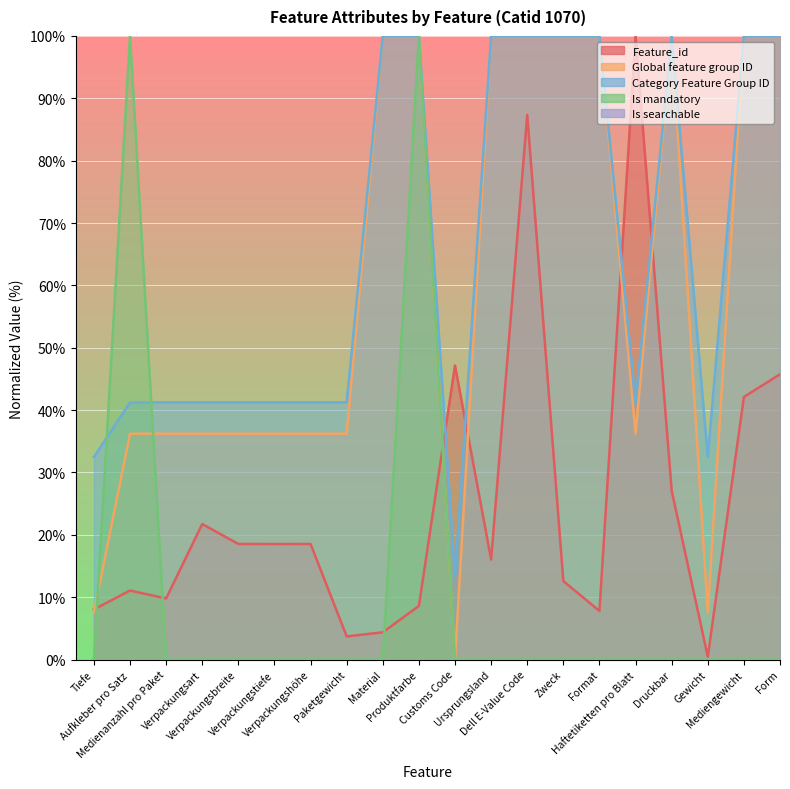

True or false: Feature_id has a value of 18.3 at Dell E-Value Code.

False